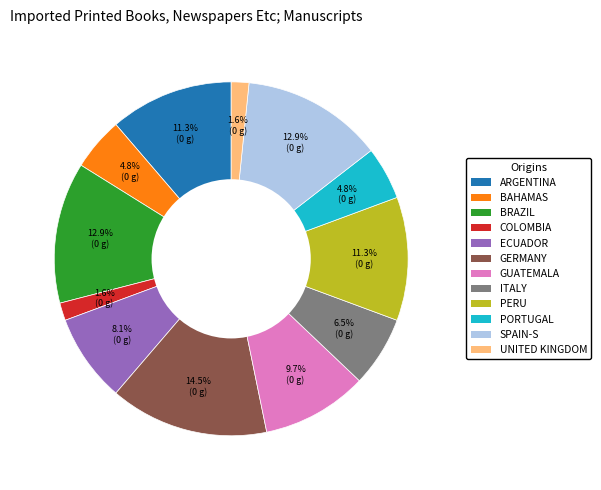

Which category has the biggest portion of the pie?

GERMANY